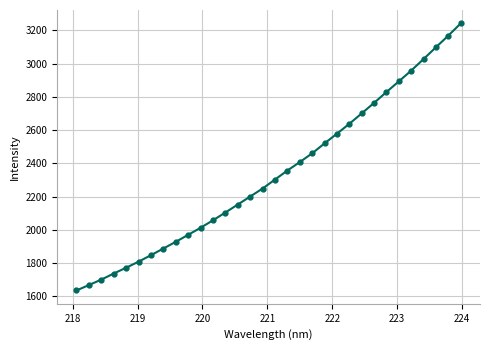

True or false: the data has more than 2 interior local peaks.

False